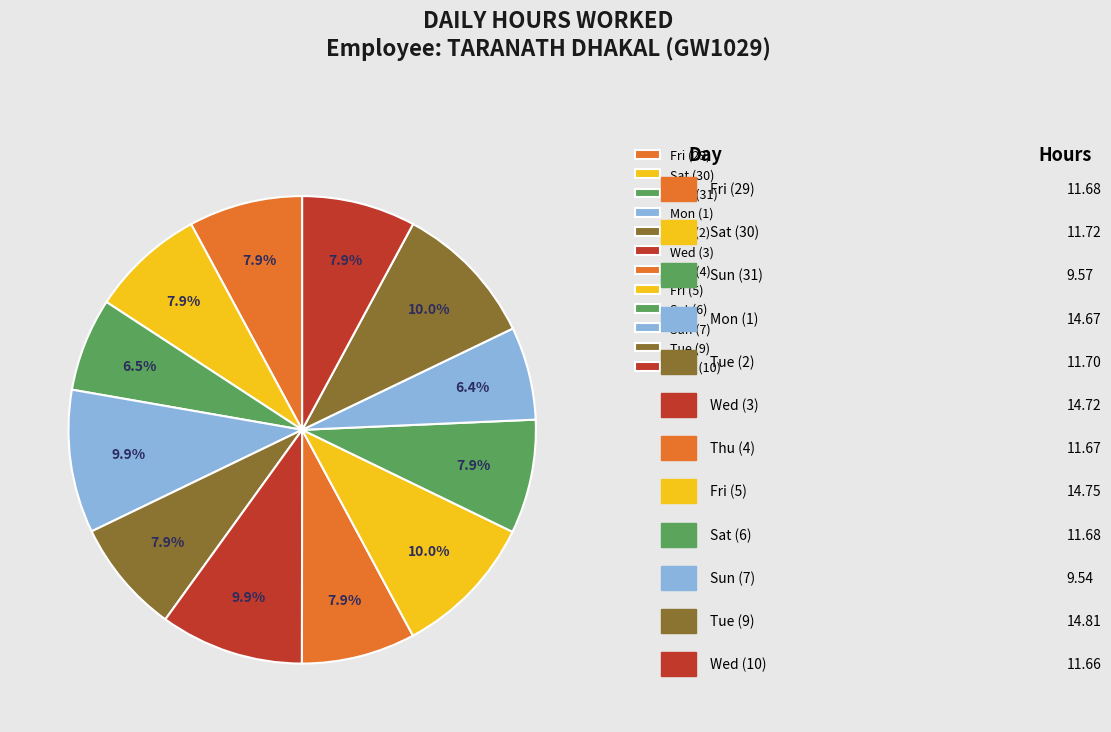

Rank the categories by value from lowest to highest.

Sun (7), Sun (31), Wed (10), Thu (4), Fri (29), Sat (6), Tue (2), Sat (30), Mon (1), Wed (3), Fri (5), Tue (9)